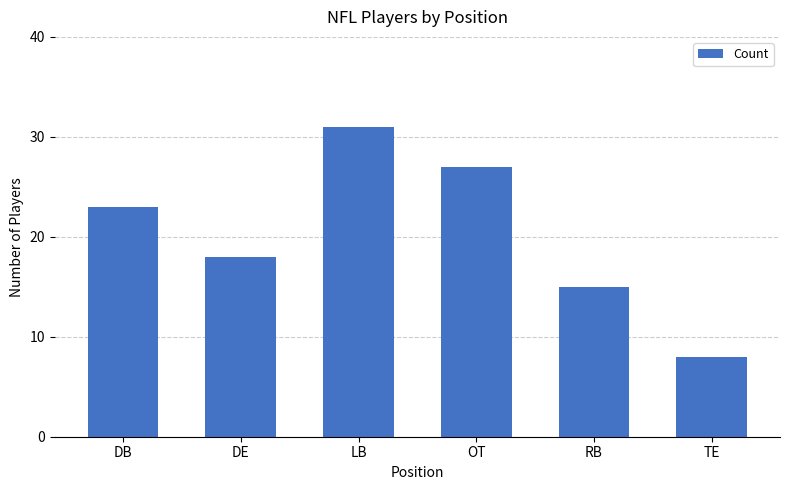

What is the approximate value at TE, to the nearest 5?

10